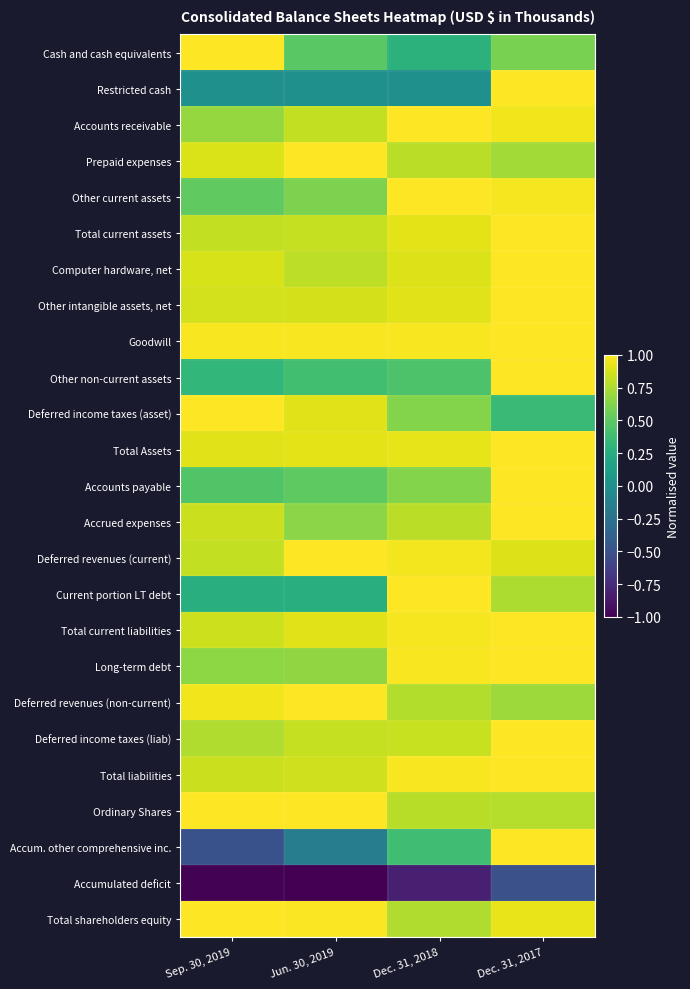

What is the total value across all series at Dec. 31, 2018?

17.8